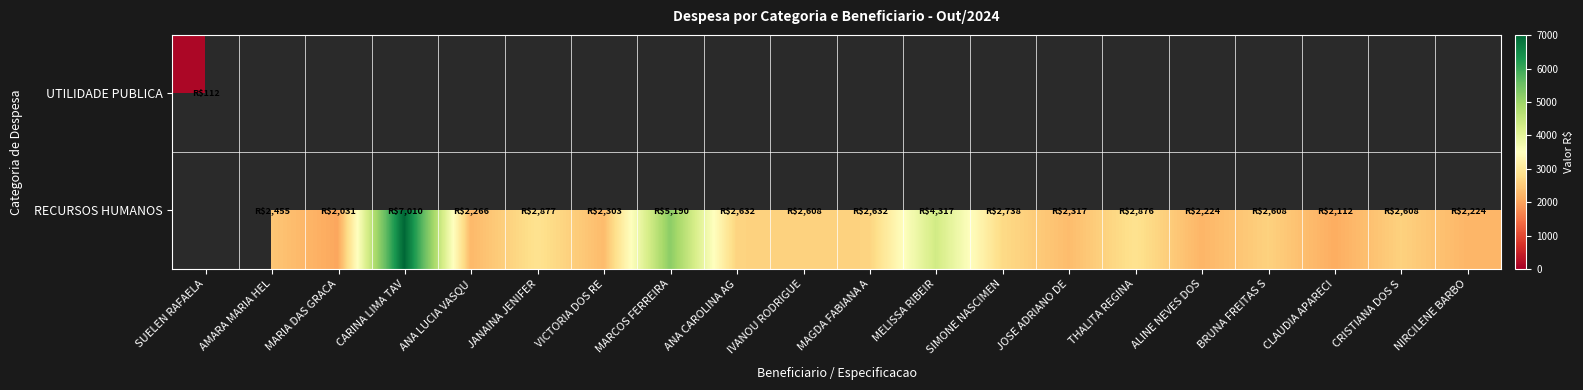

Rank the series by their average value, from highest to lowest.

UTILIDADE PUBLICA, RECURSOS HUMANOS